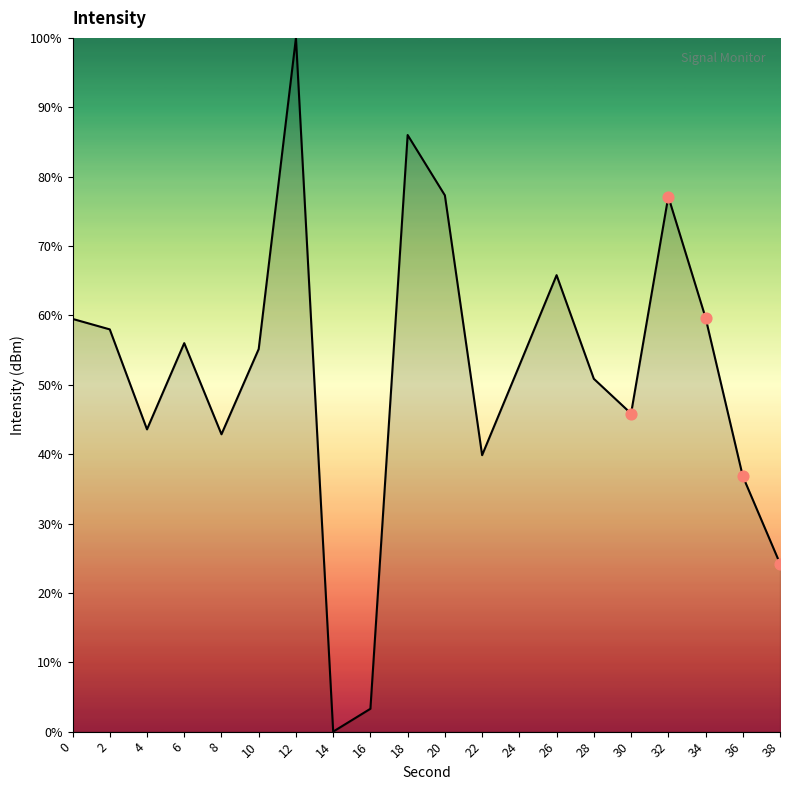

What is the change in value from 12 to 30?

-54.1